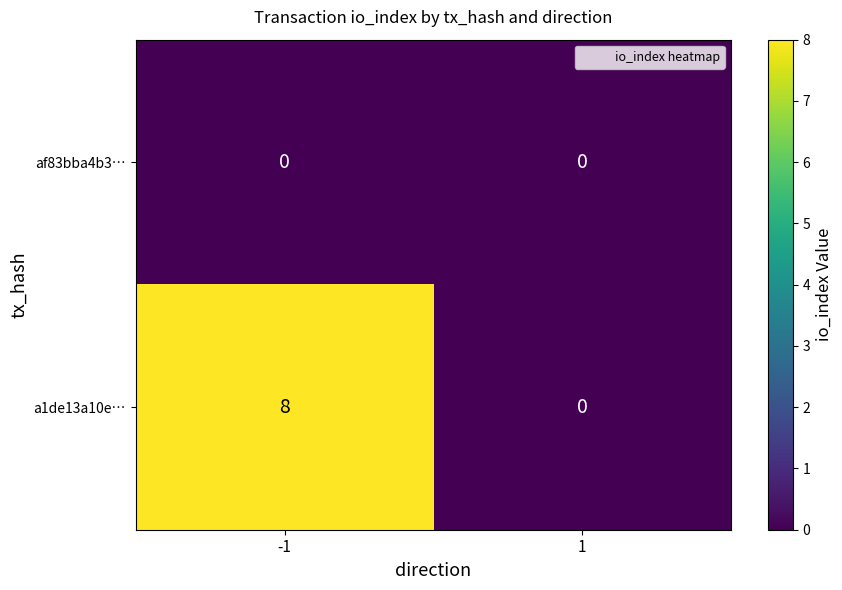

Reading left to right, list all the values displayed in this chart.

af83bba4b3…: -1=0	1=0
a1de13a10e…: -1=8	1=0